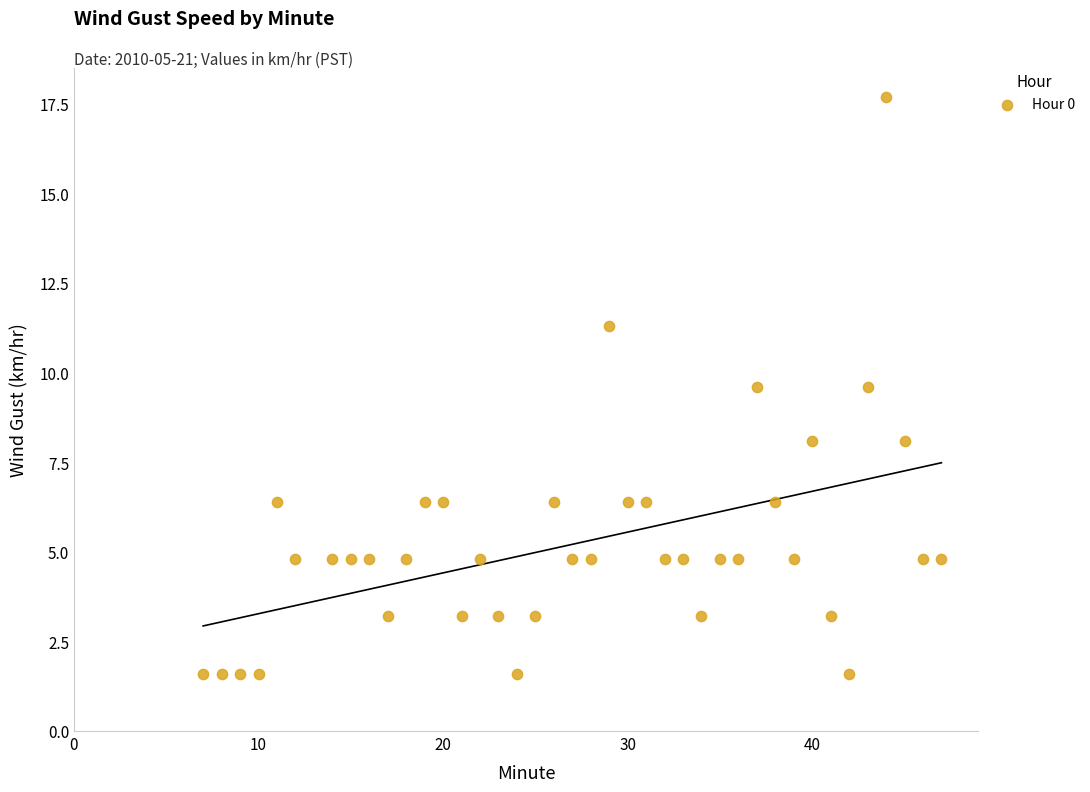

What is the range of X values (max minus min)?

40.0